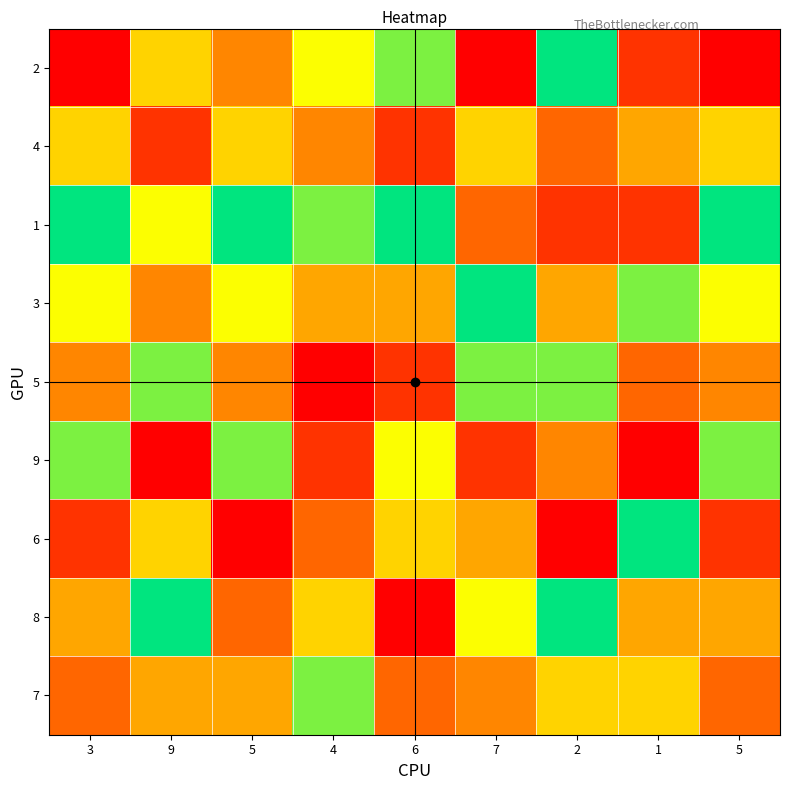

What is the total value across all series at 5?

47